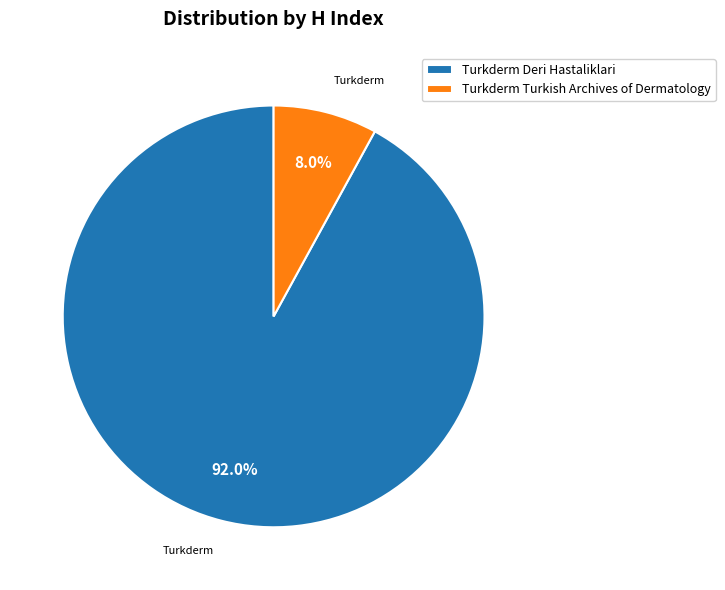

Does Turkderm Deri Hastaliklari account for over 50% of the chart?

Yes